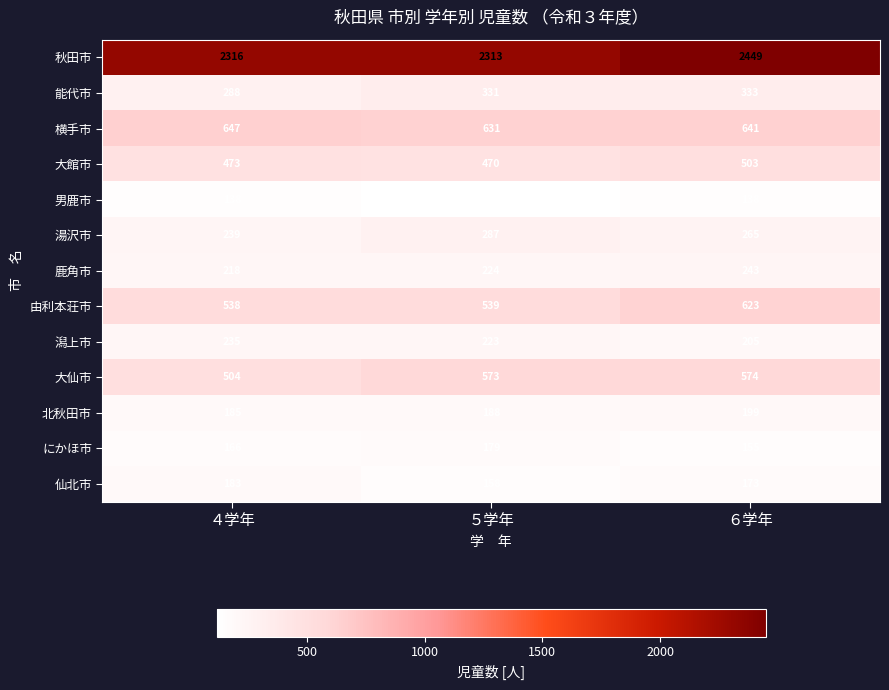

Which series has the largest range (max minus min)?

秋田市